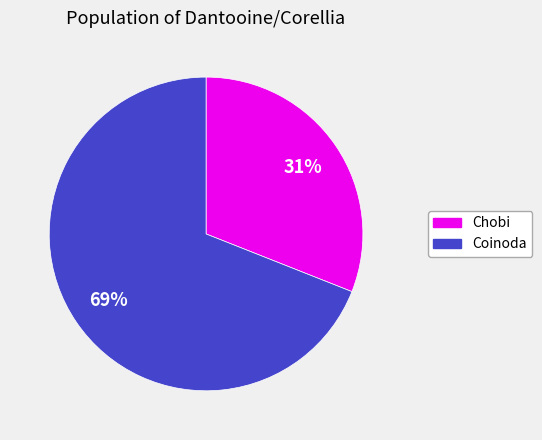

What is the smallest slice in the pie chart?

Chobi